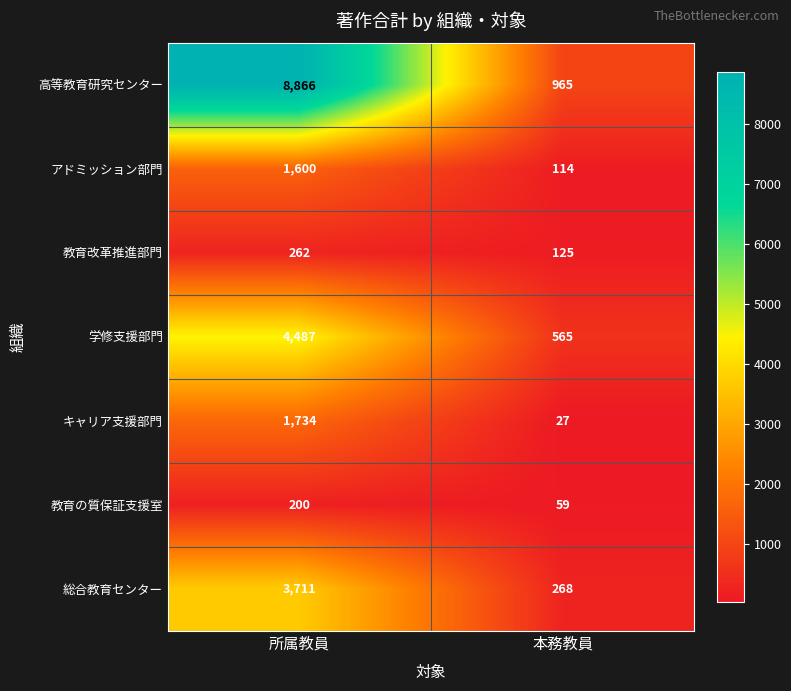

What is the sum of all 教育の質保証支援室 values?

259